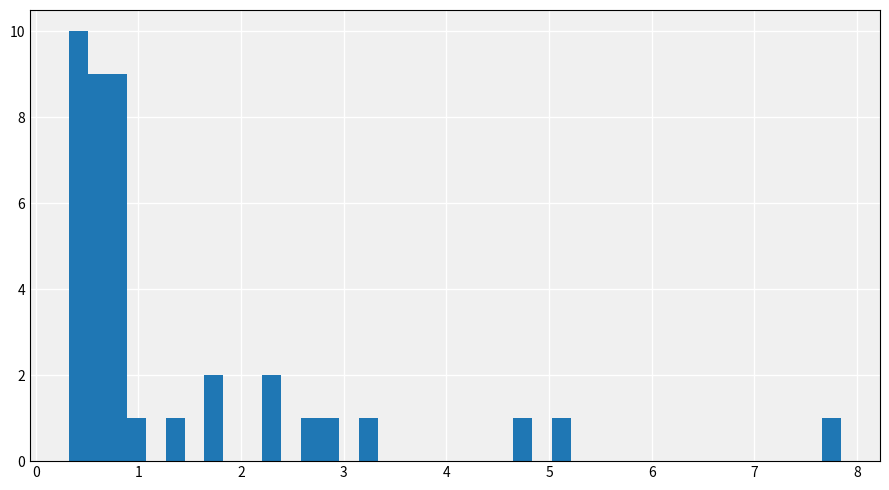

Read against the x-axis, roughly where is the centre of the tallest bar?

0.4